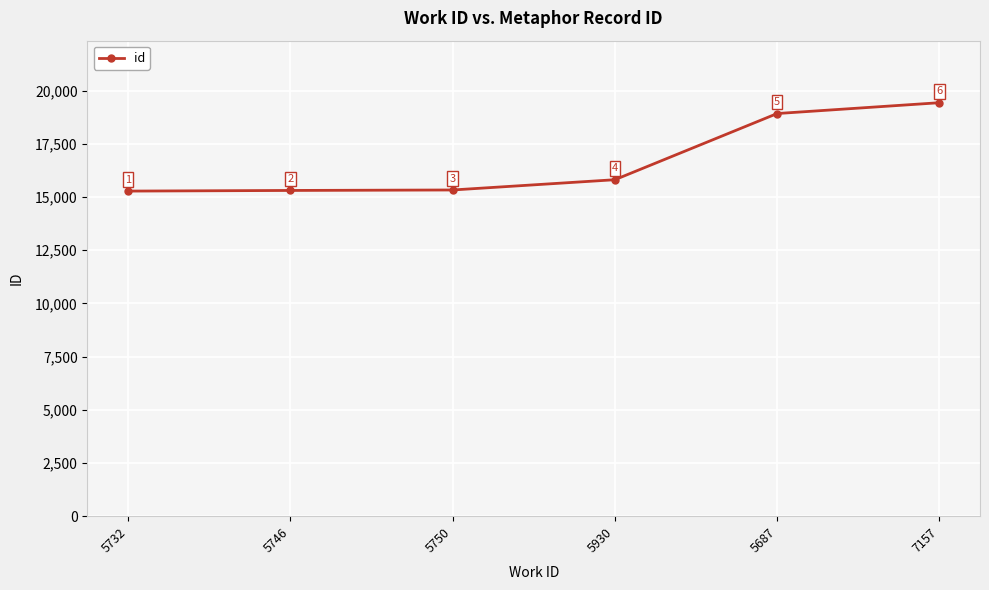

Reading right to left, transcribe all the data shown in this chart.

7157=19427	5687=18918	5930=15809	5750=15327	5746=15305	5732=15275